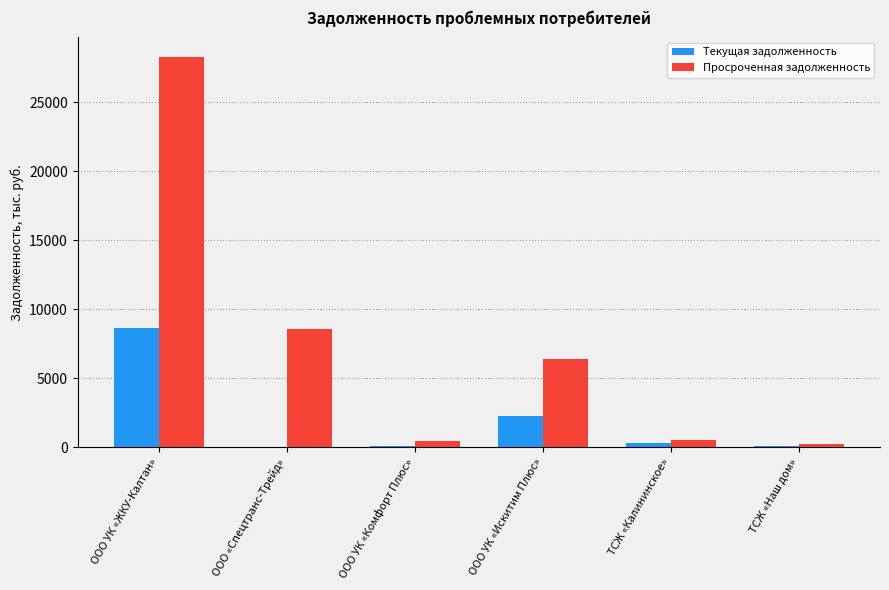

What is the difference between the Текущая задолженность values at ТСЖ «Наш дом» and ООО УК «Искитим Плюс»?

2182.7